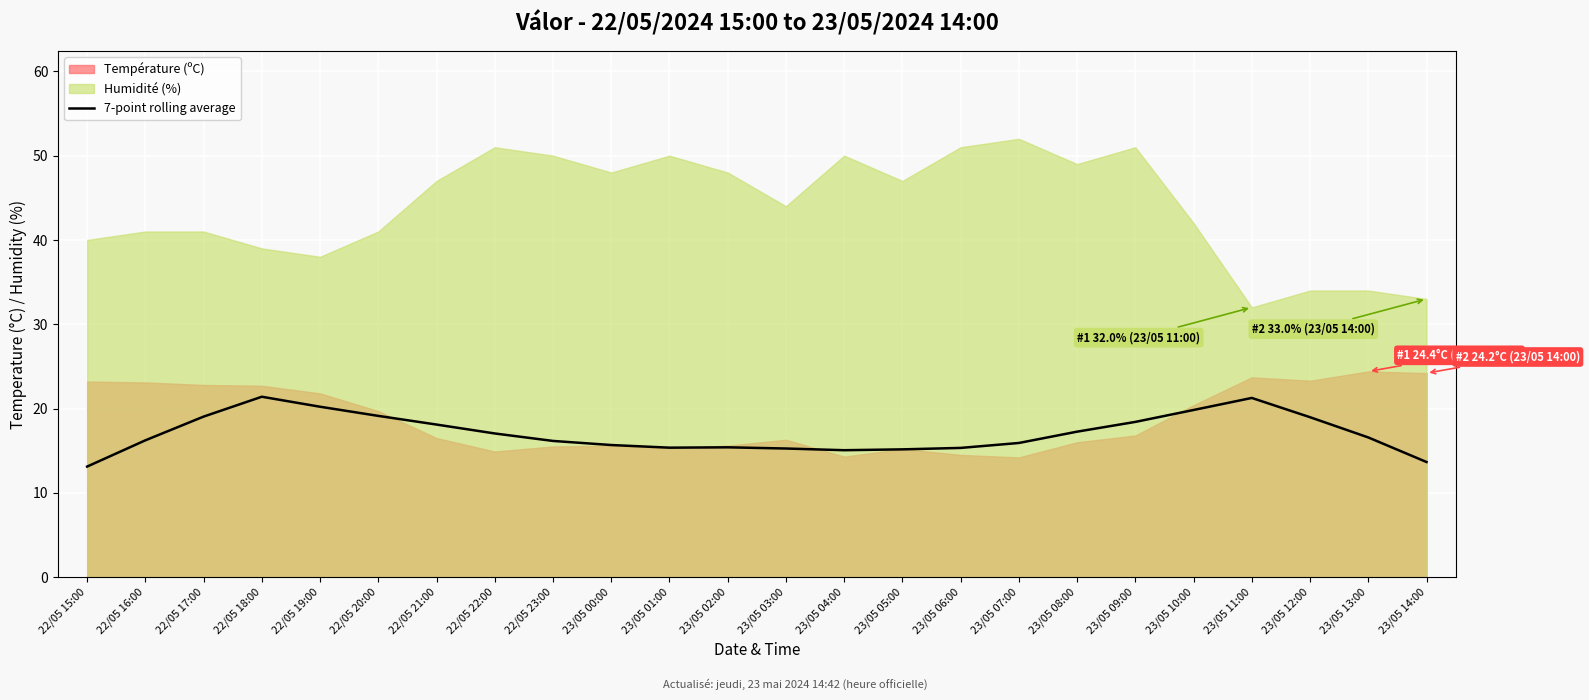

True or false: 7-point rolling average has a value of 27.8 at 23/05 08:00.

False